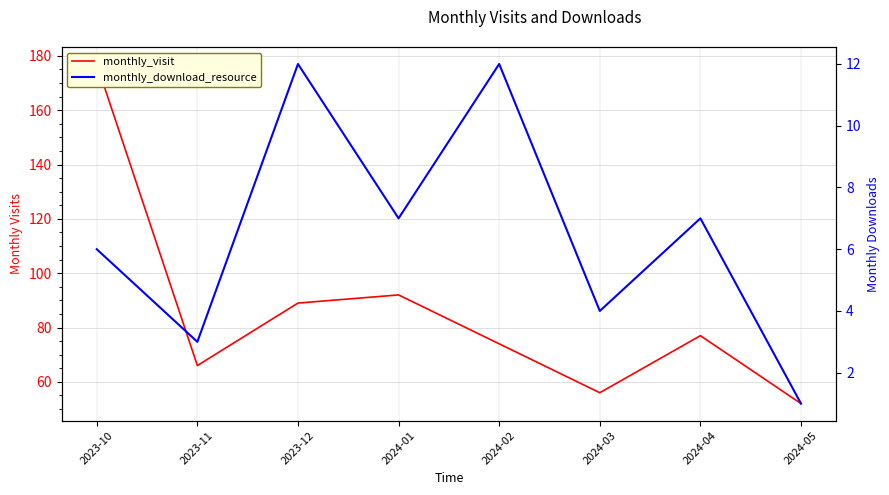

What is the average value of the monthly_download_resource series?

6